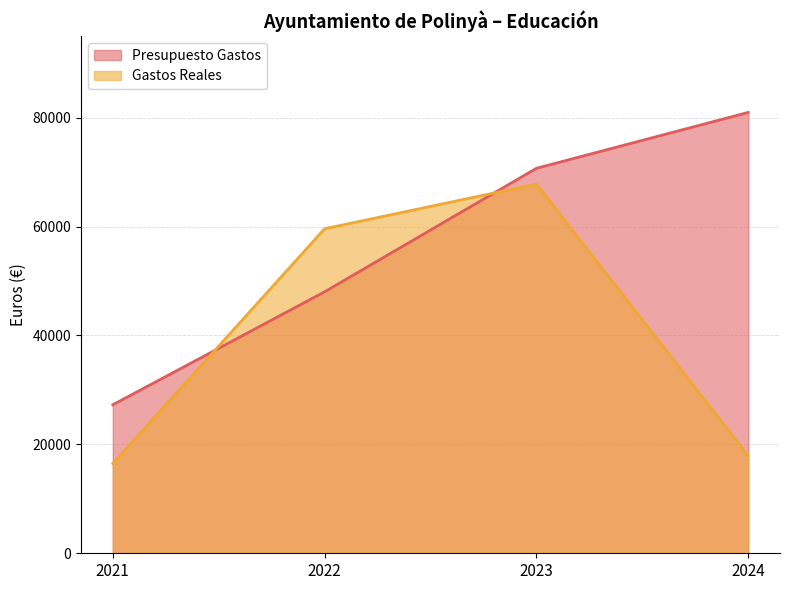

What is the total value across all series at 2021?

43761.2